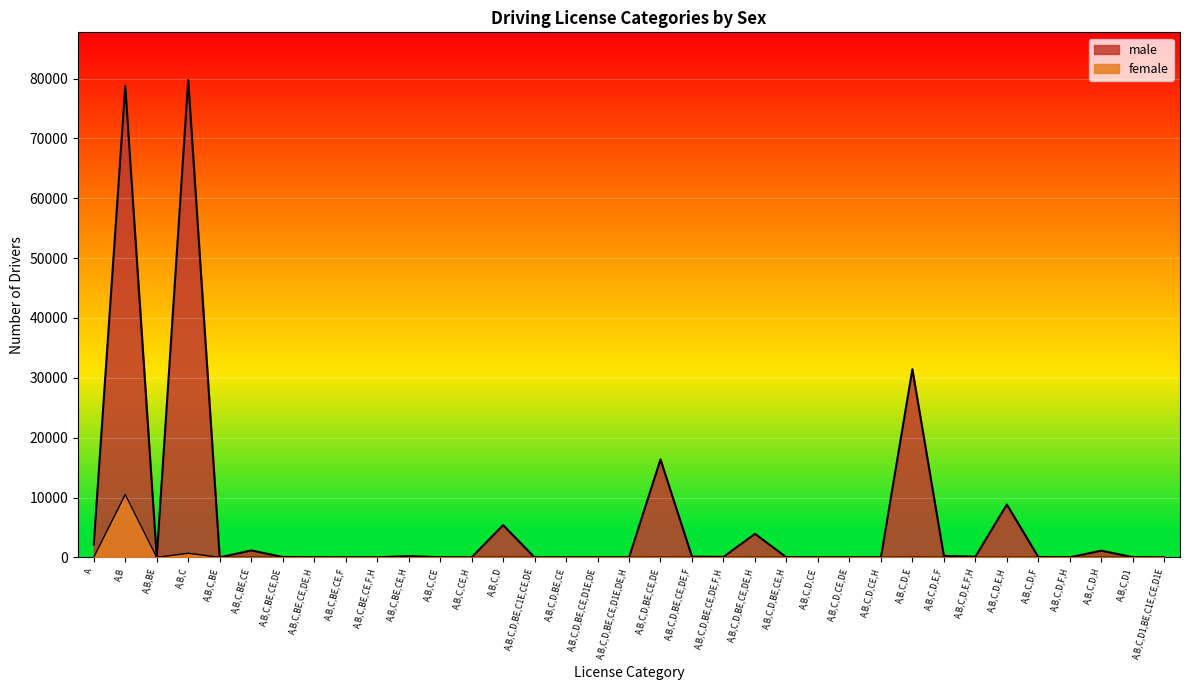

What is the average value of the male series?

6568